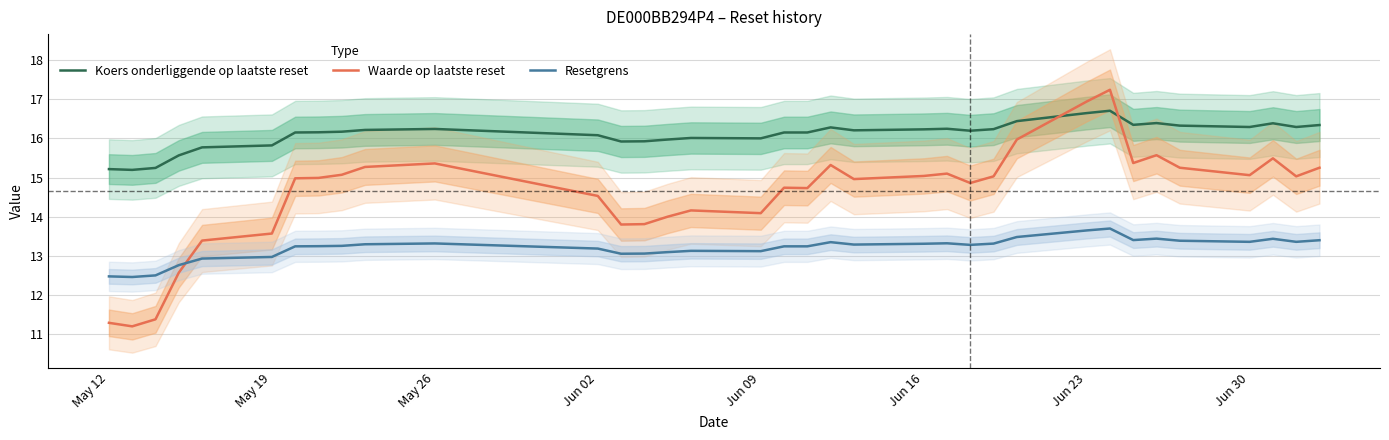

Does the chart display data point markers on the line(s)?

No